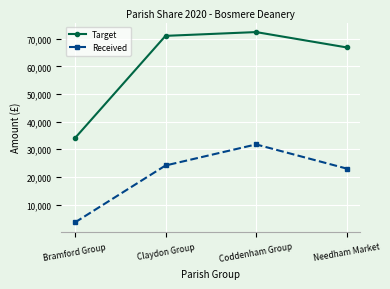

True or false: Target has more than 1 interior local peaks.

False